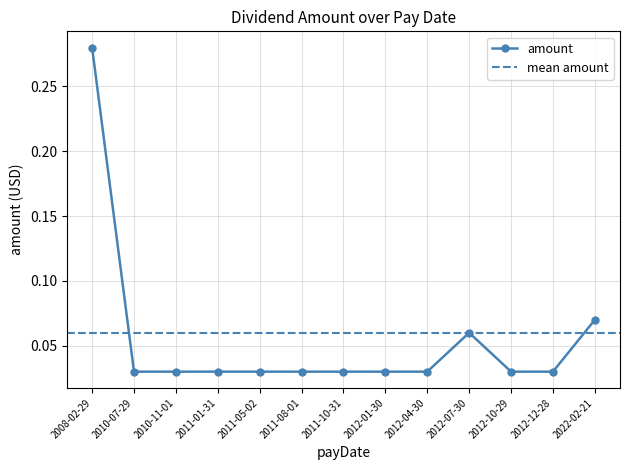

How many distinct data groups are displayed?

1